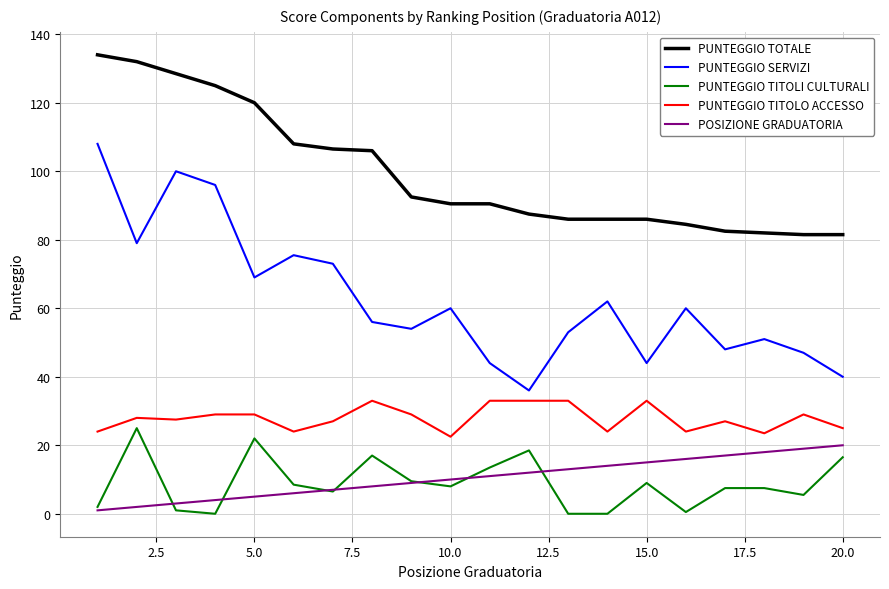

What is the highest value of the POSIZIONE GRADUATORIA series?

20.0